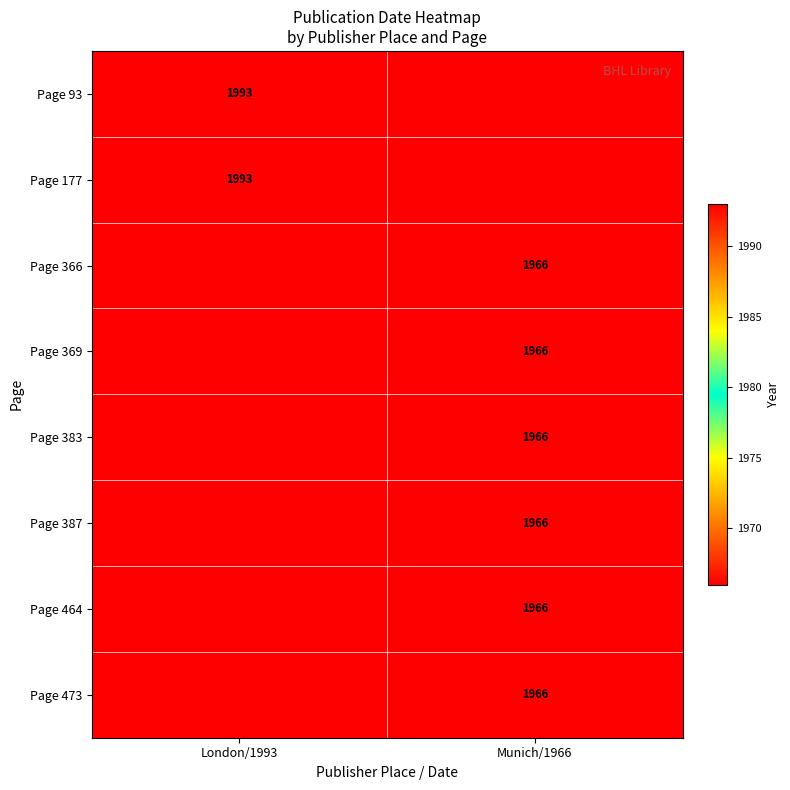

Is it true that Page 93 equals 3199 at London/1993?

False